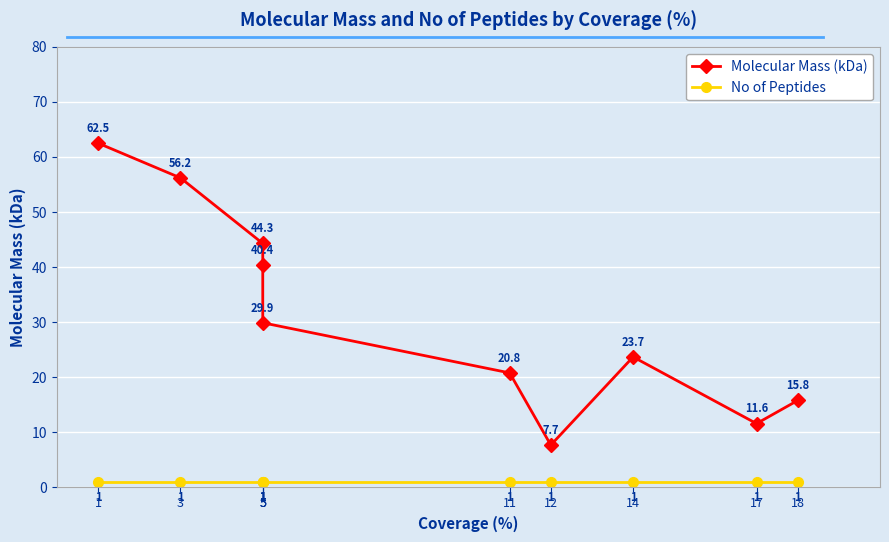

True or false: No of Peptides and Molecular Mass (kDa) cross at least once.

False